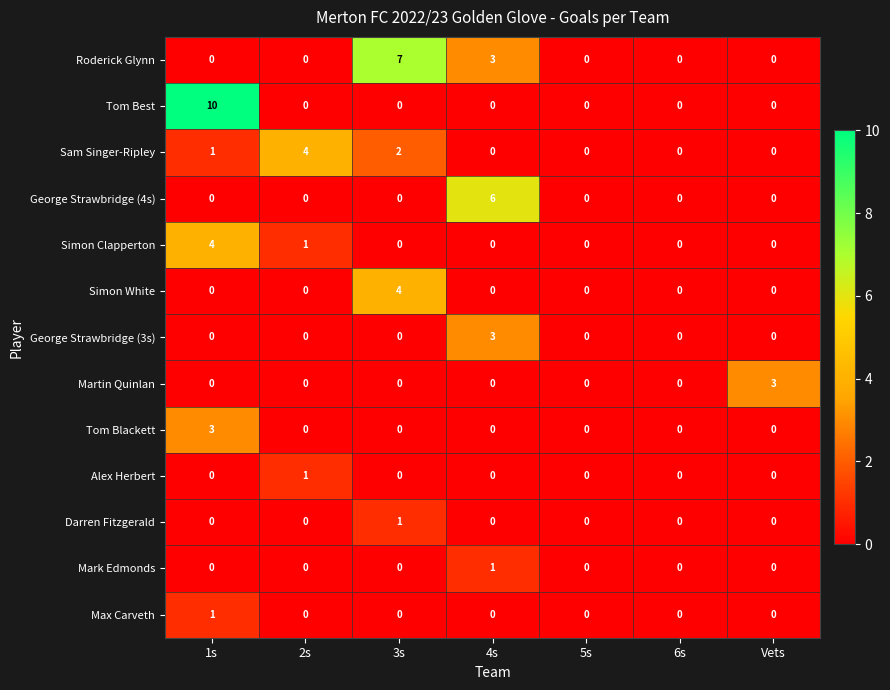

What is the total value across all series at 3s?

14